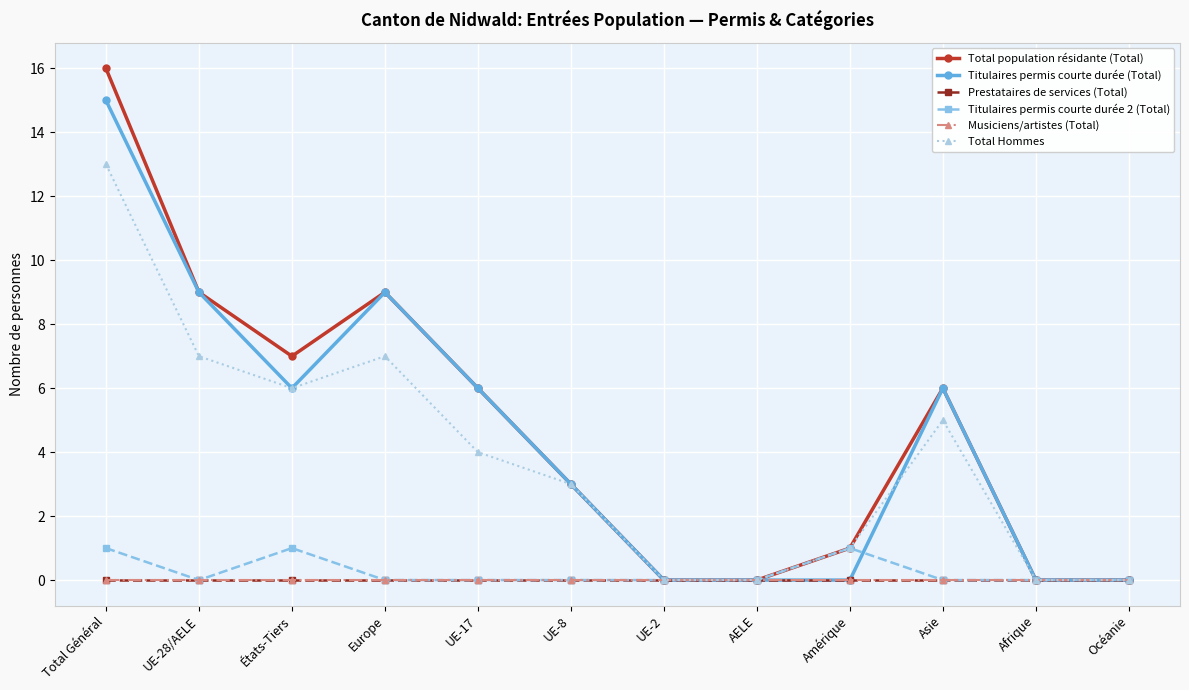

What is the spread (max minus min) of values at UE-17?

6